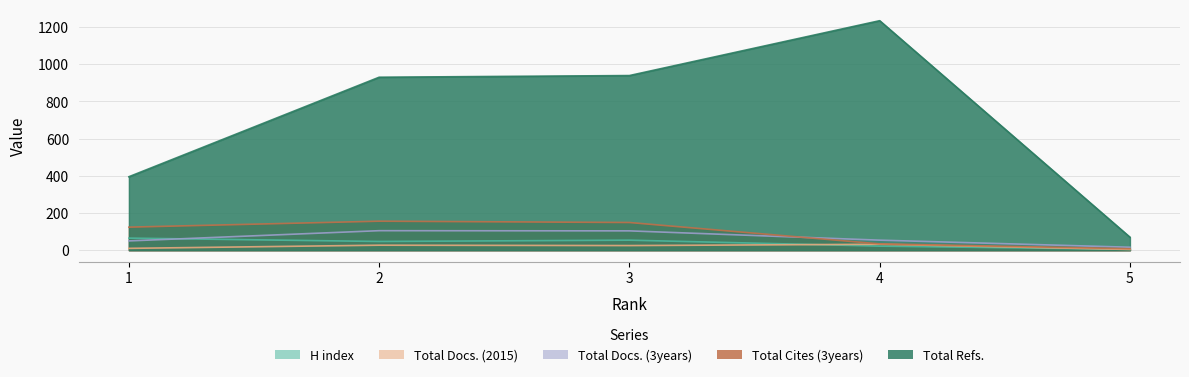

What is the spread (max minus min) of values at 4?

1212